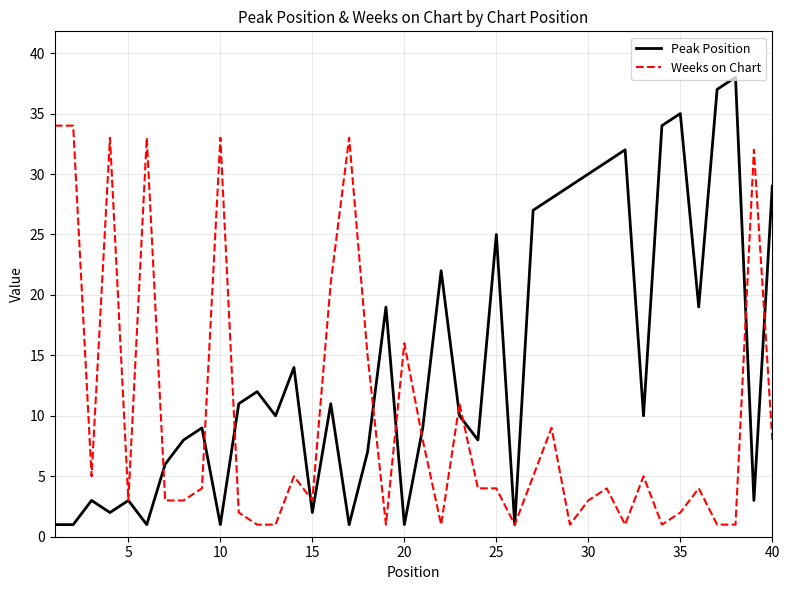

Rank the series by their maximum value, from highest to lowest.

Peak Position, Weeks on Chart